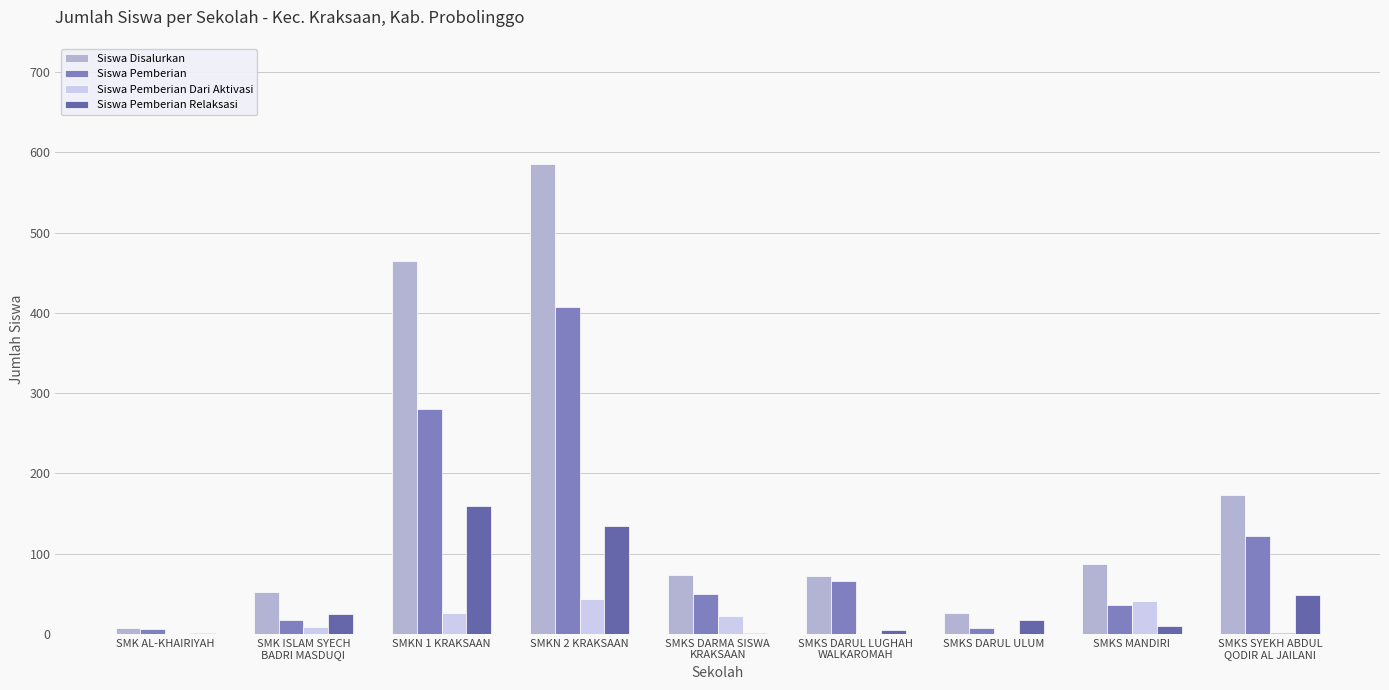

What is the spread (max minus min) of values at SMK ISLAM SYECH
BADRI MASDUQI?

43